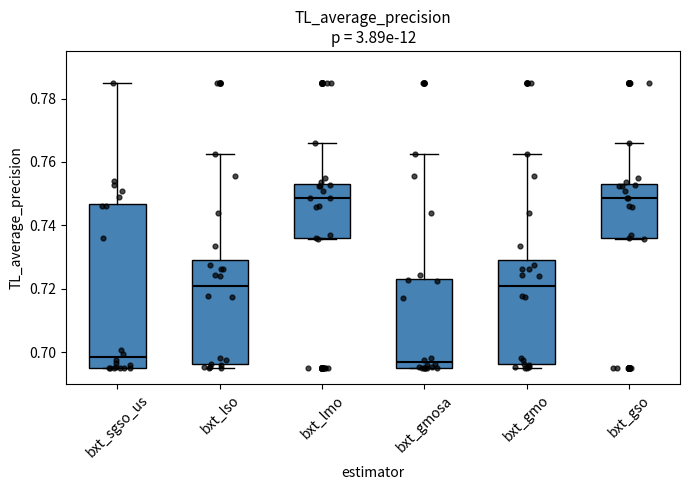

Reading left to right, transcribe this box plot: for each box, give where its median line is, the range the box spans, and where its two whiskers end, as read against the y-axis. The values are not printed on the chart, so give them approximately, as read against the axis.

bxt_sgso_us: median 0.698, box 0.696 to 0.746, whiskers 0.696 to 0.786
bxt_lso: median 0.720, box 0.696 to 0.730, whiskers 0.696 (just below the box's lower edge) to 0.762
bxt_lmo: median 0.748, box 0.736 to 0.752, whiskers 0.736 to 0.766
bxt_gmosa: median 0.696 (just above the box's lower edge), box 0.696 to 0.724, whiskers 0.696 to 0.762
bxt_gmo: median 0.720, box 0.696 to 0.730, whiskers 0.696 (just below the box's lower edge) to 0.762
bxt_gso: median 0.748, box 0.736 to 0.752, whiskers 0.736 to 0.766